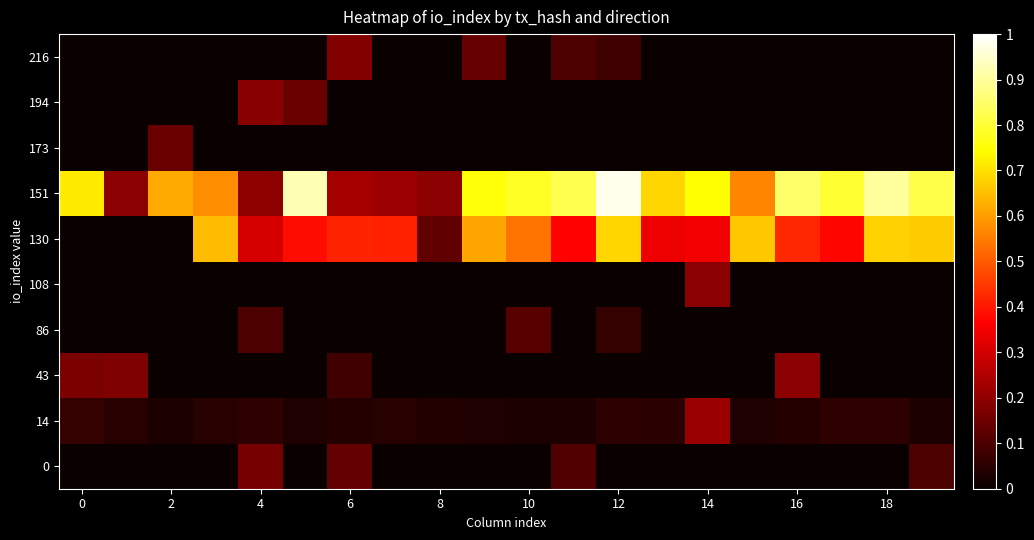

Rank the series by their maximum value, from lowest to highest.

86, 173, 0, 216, 194, 43, 108, 14, 130, 151